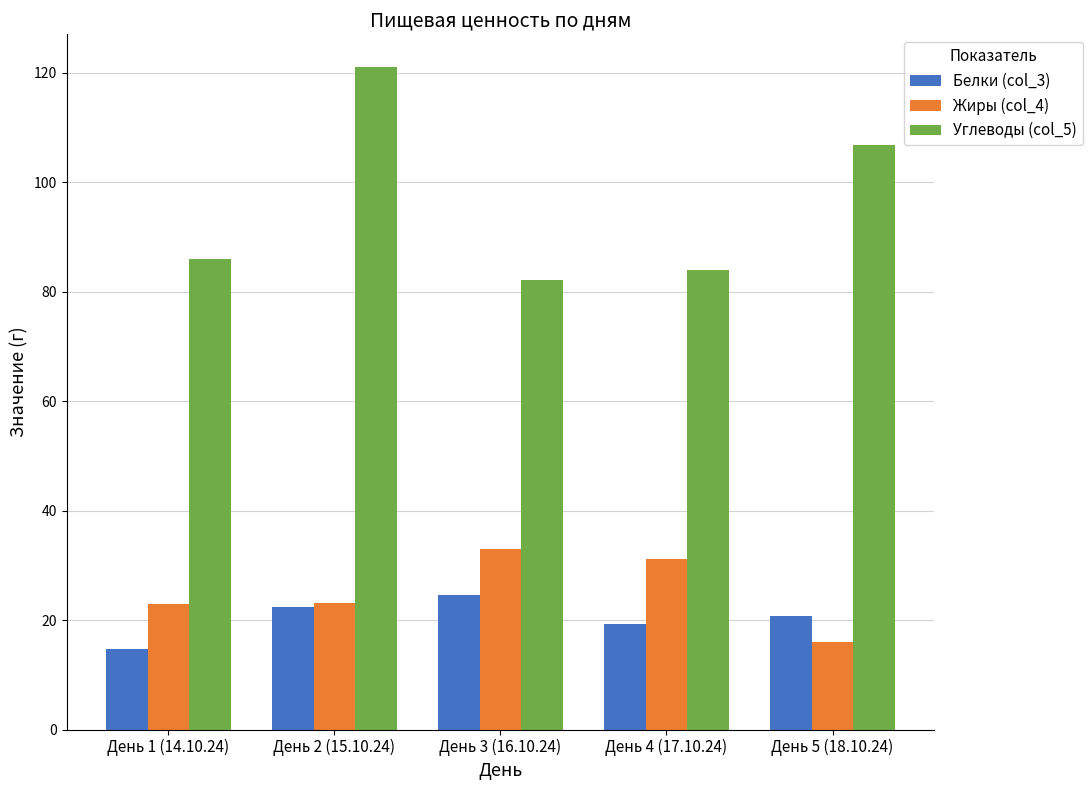

What is the difference between the highest and lowest values at День 2 (15.10.24)?

98.6